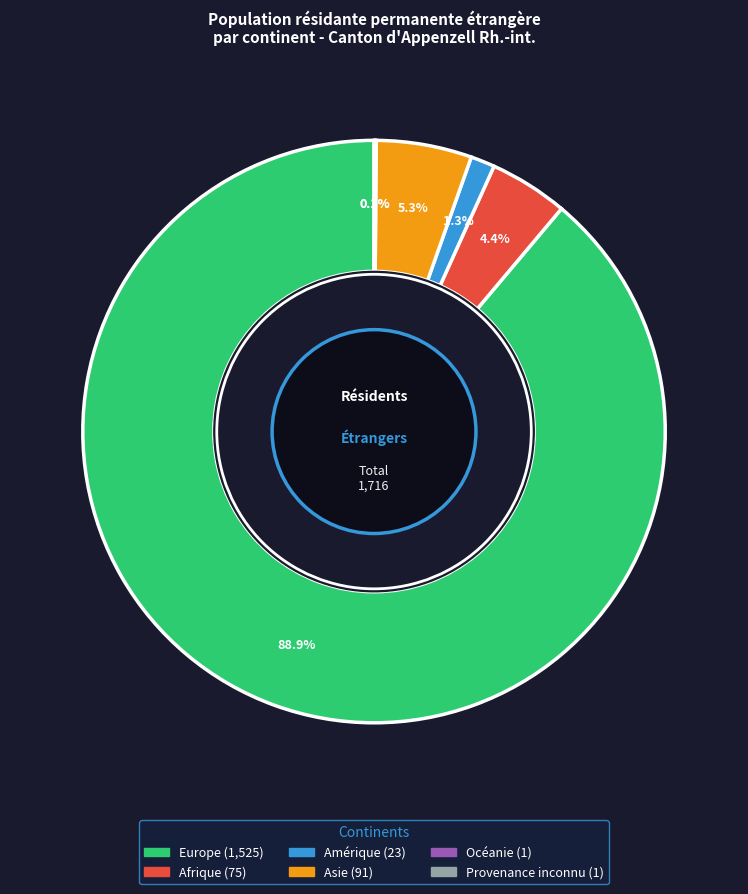

Which category has the smallest portion of the pie?

Océanie